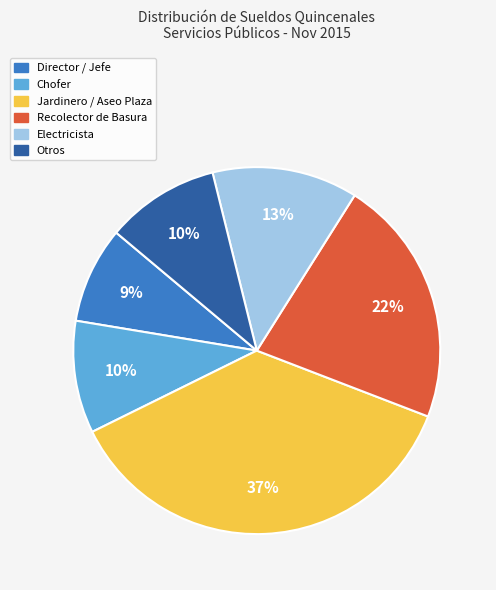

Is there any slice that represents more than half of the pie?

No